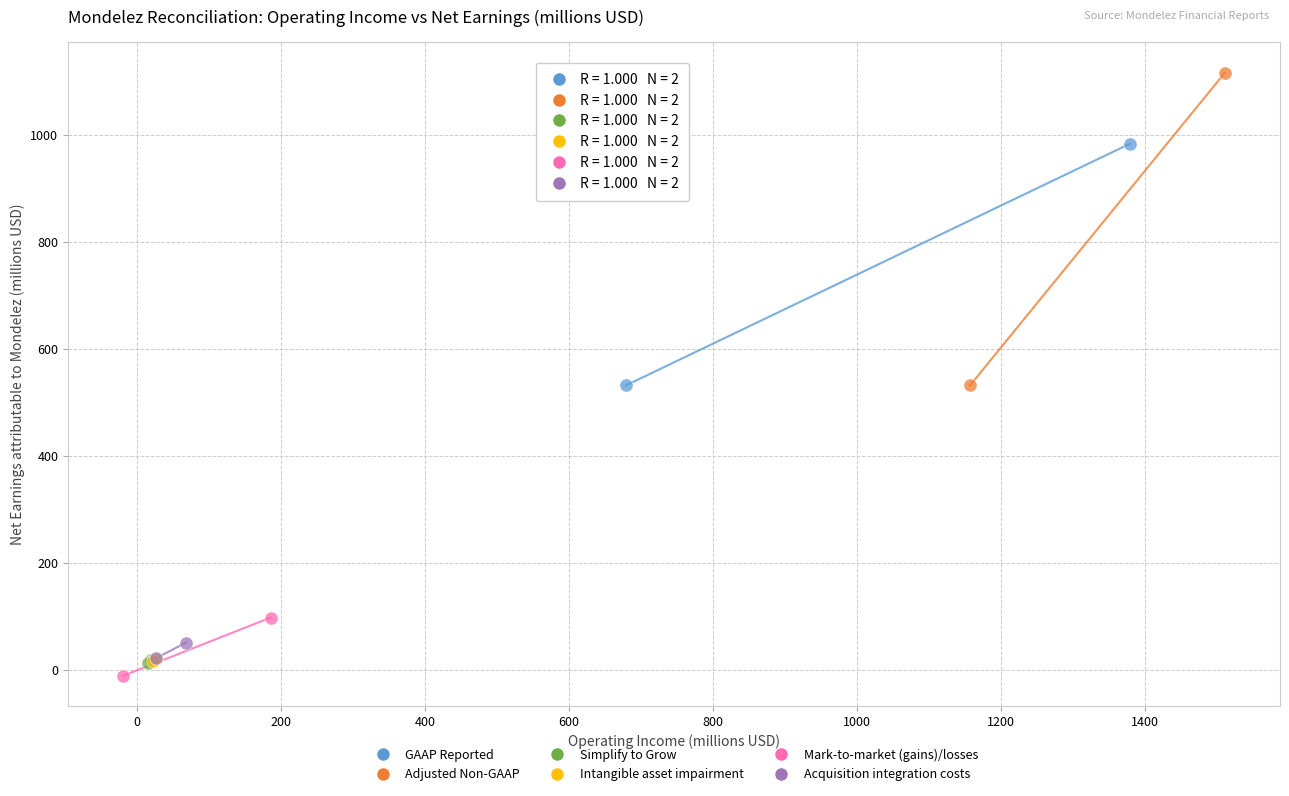

Which series reaches the maximum Y coordinate?

Adjusted Non-GAAP